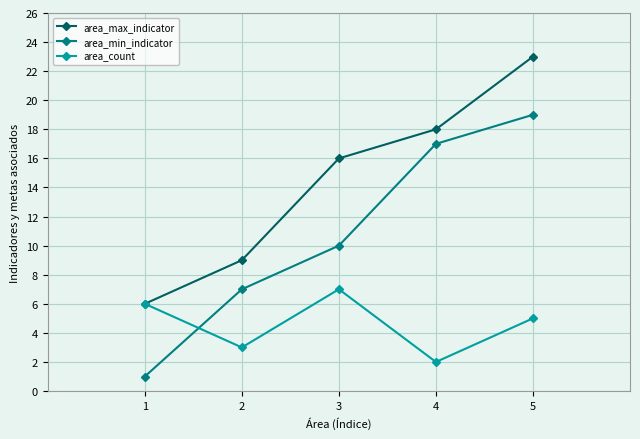

True or false: area_min_indicator and area_max_indicator cross at least once.

False